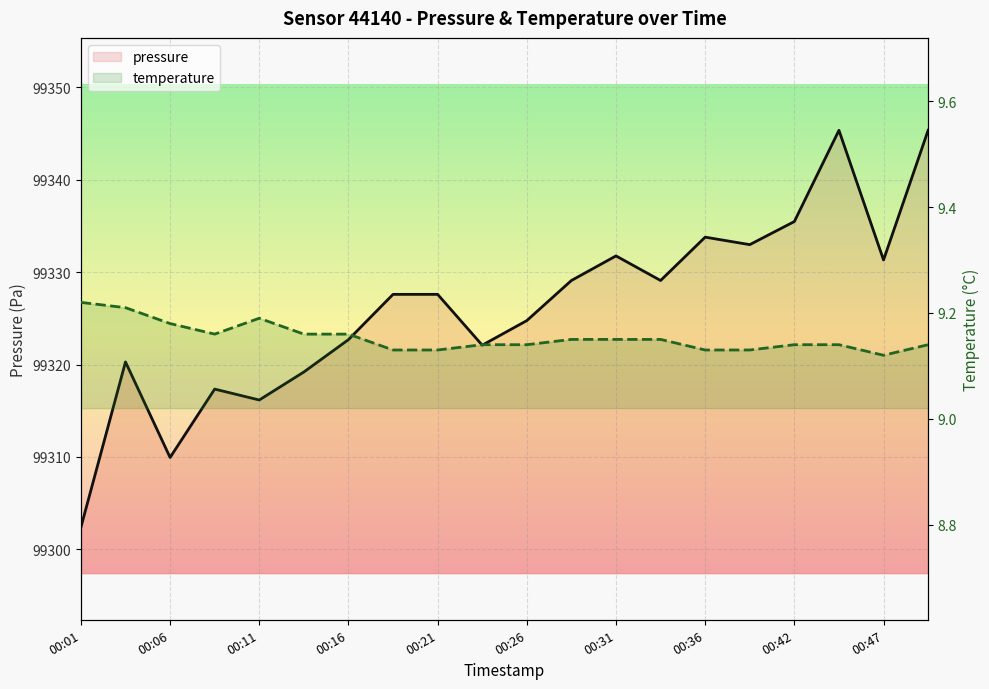

True or false: pressure and temperature intersect in this chart.

False